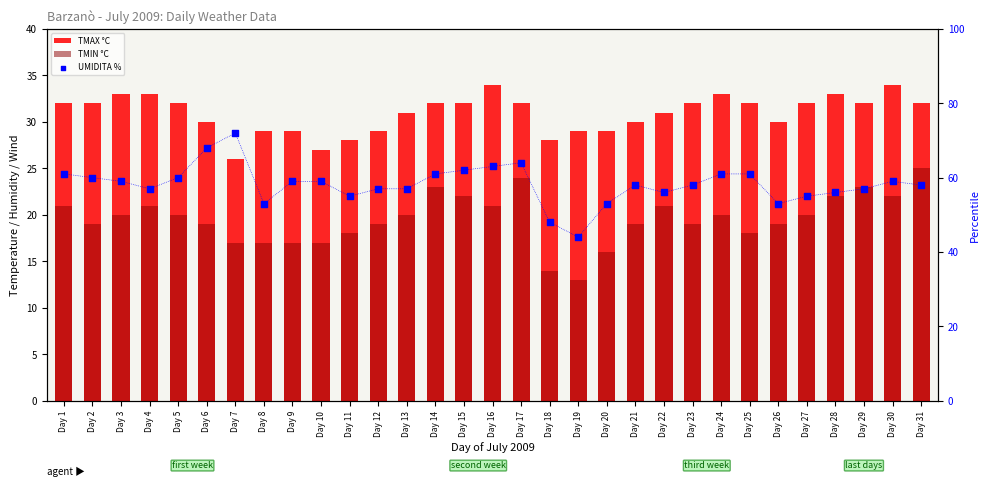

Is the value of UMIDITA % at Day 30 greater than the value of TMIN °C at Day 16?

Yes